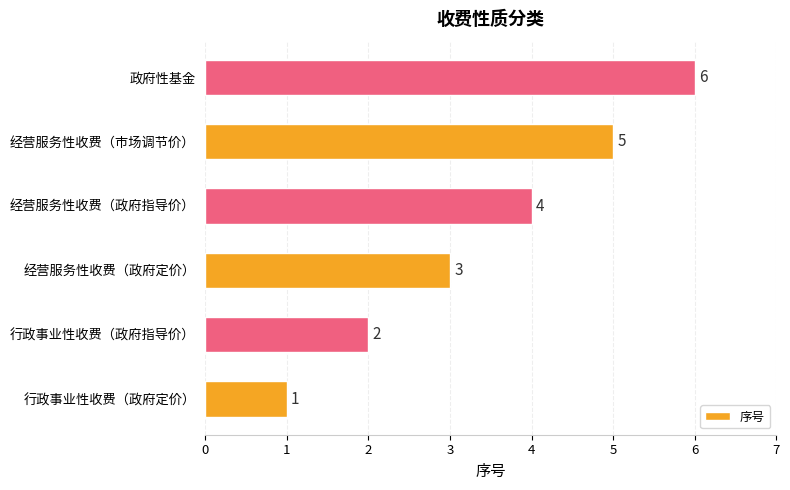

What is the smallest value displayed?

1